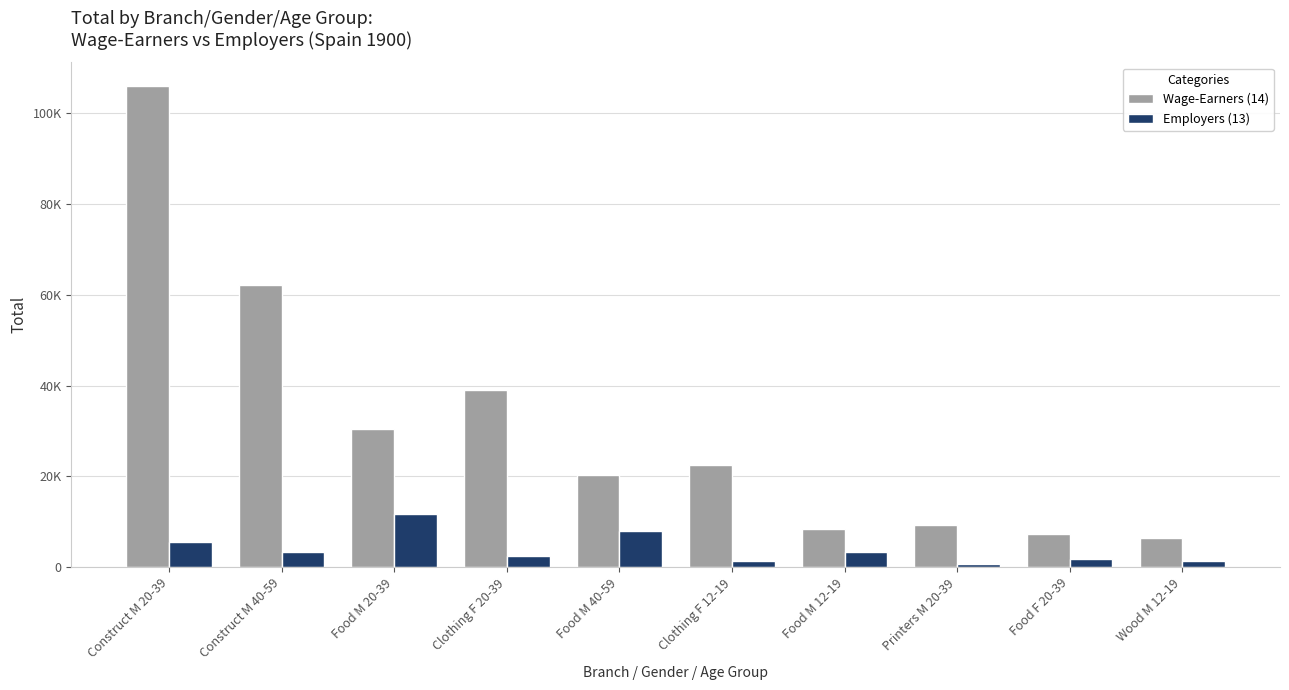

What is the label of the 5th bar from the left?

Food M 40-59